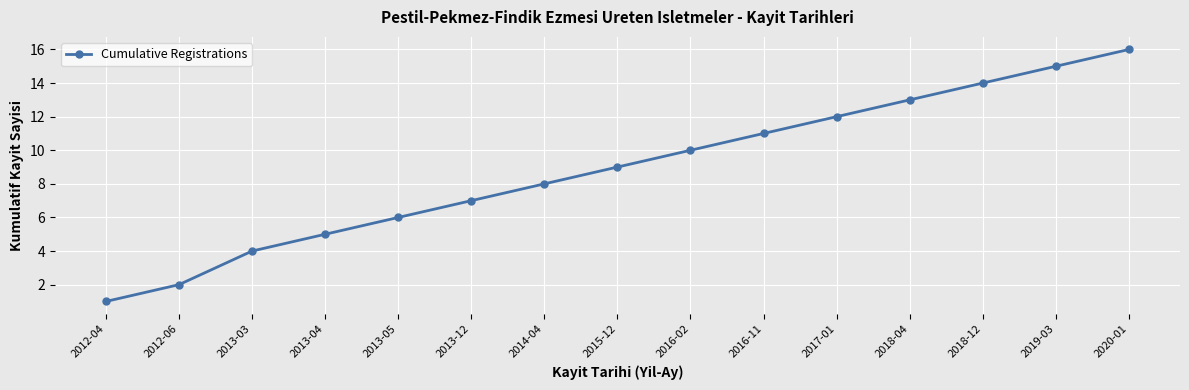

What is the average value?

9